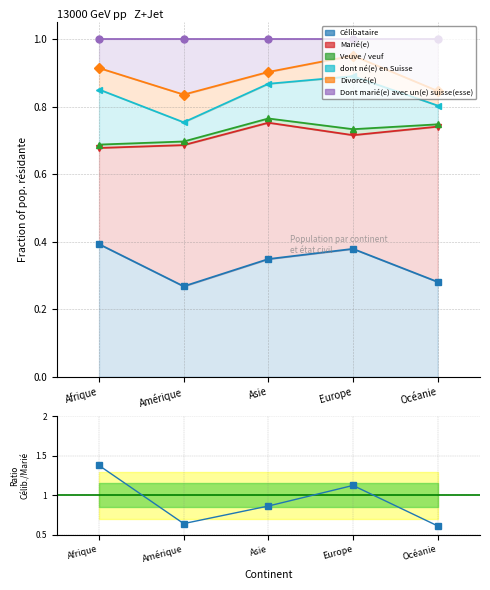

The value at Océanie is 0.2. True or false?

False